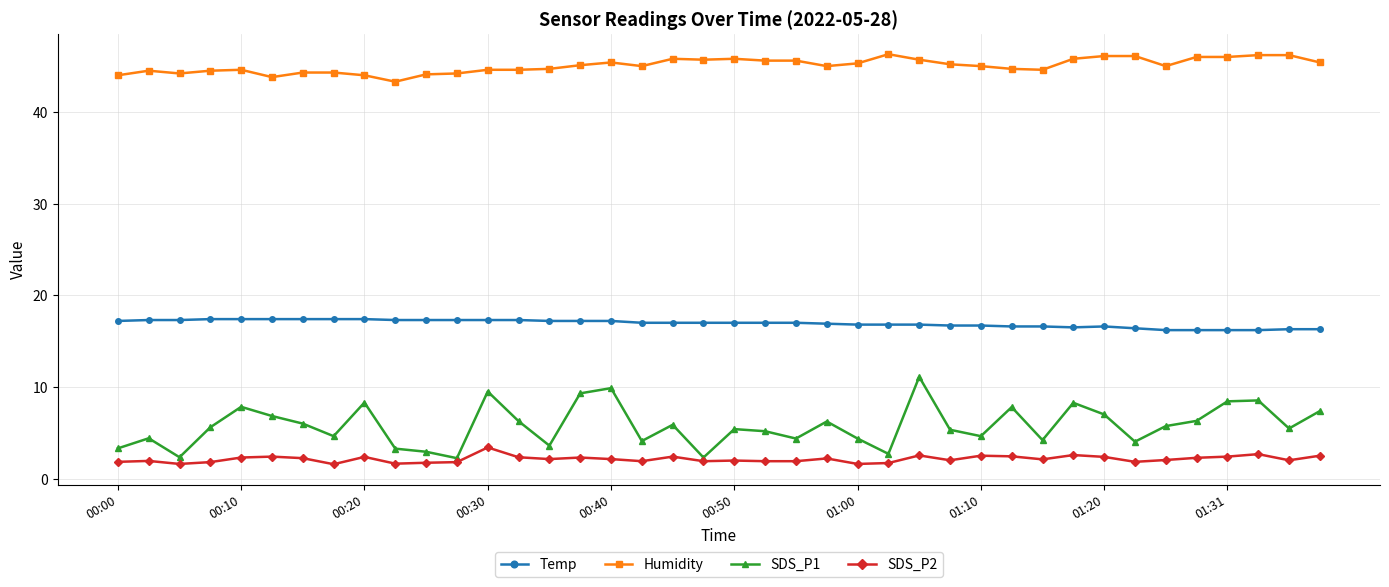

What is the maximum value shown in the chart?

46.3